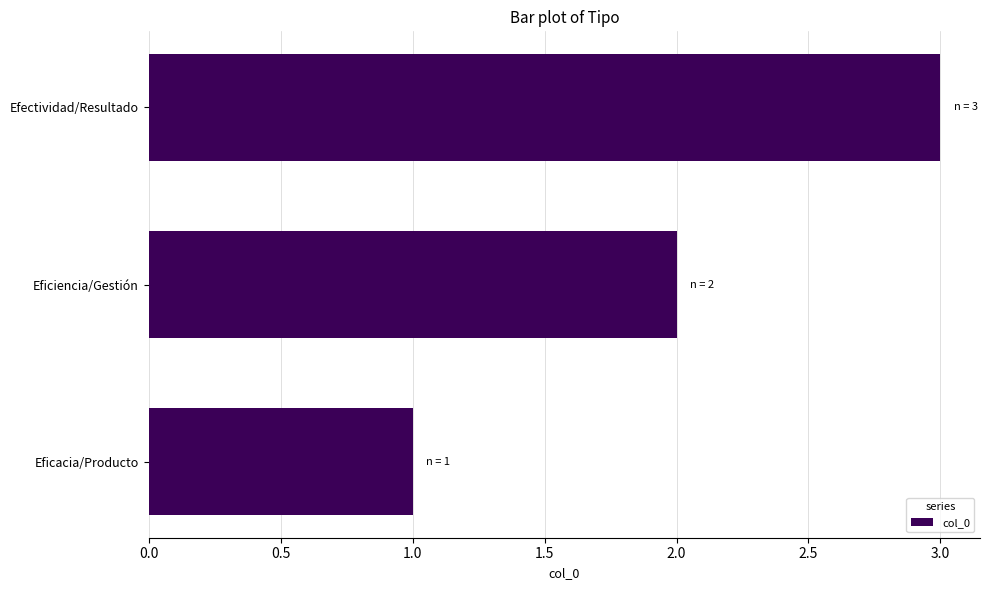

What is the sum of the values at Eficacia/Producto and Efectividad/Resultado?

4